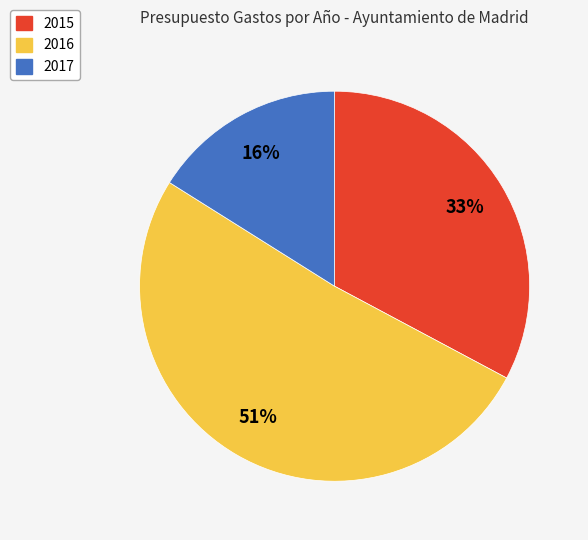

Rank the categories by value from lowest to highest.

2017, 2015, 2016